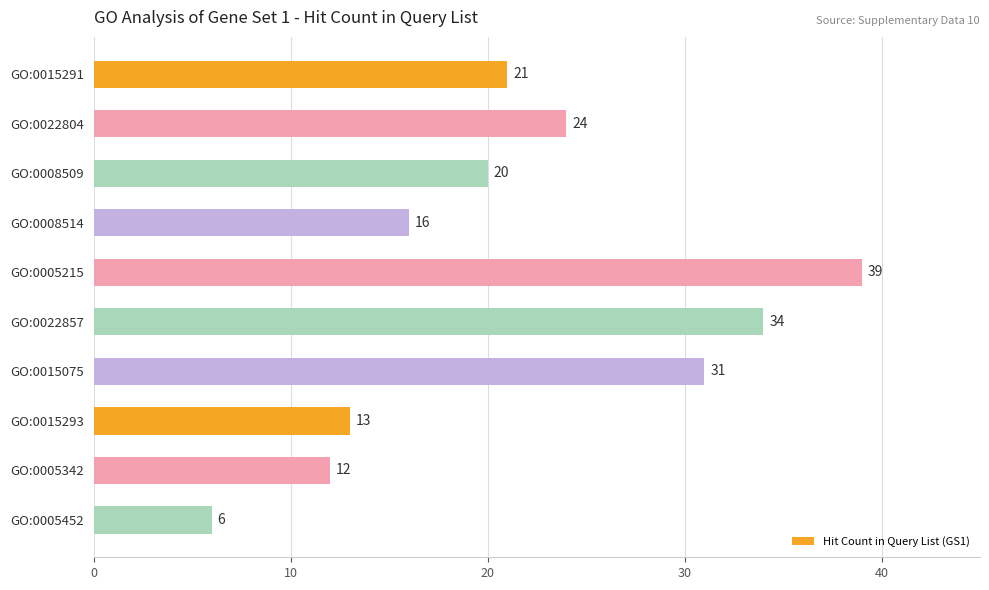

What position from the top is GO:0022804?

2